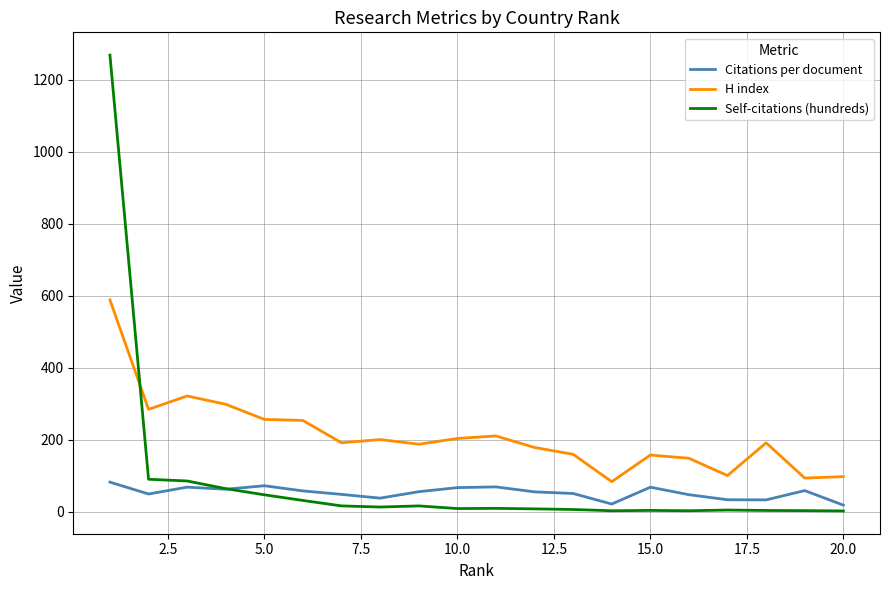

Which series has the largest total across all categories?

H index